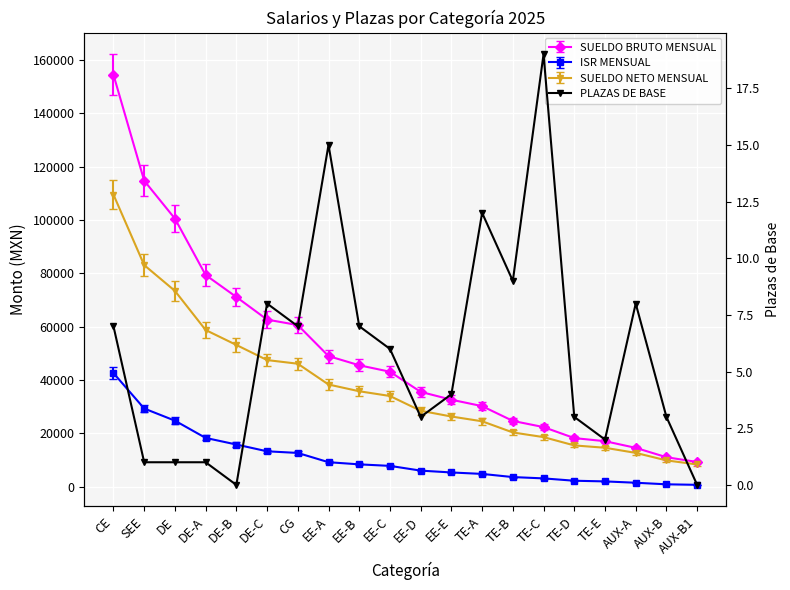

Approximately how many times larger is the value at TE-C compared to EE-D?

6.3